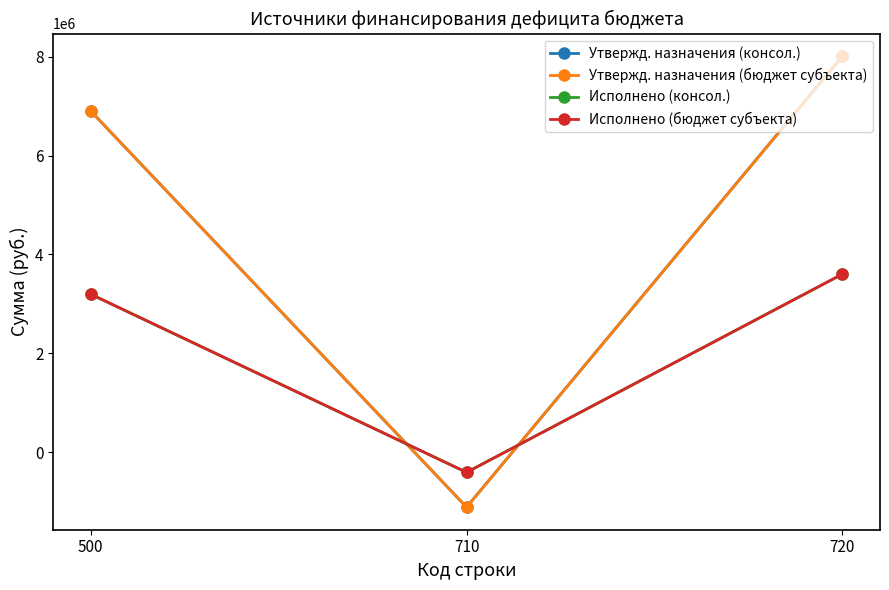

Which has a higher value, 710 or 720?

720